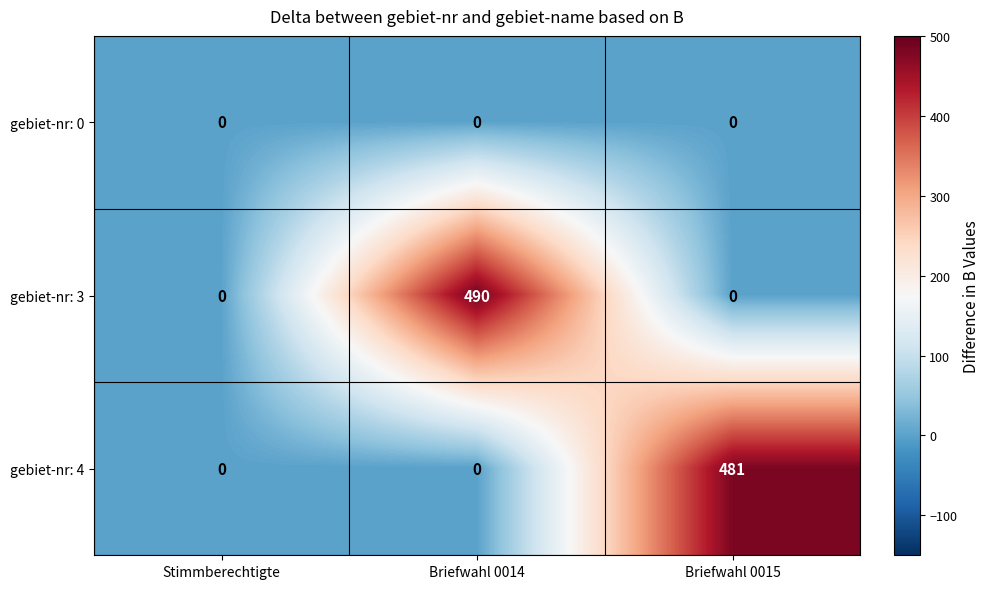

What is the greatest value displayed?

490